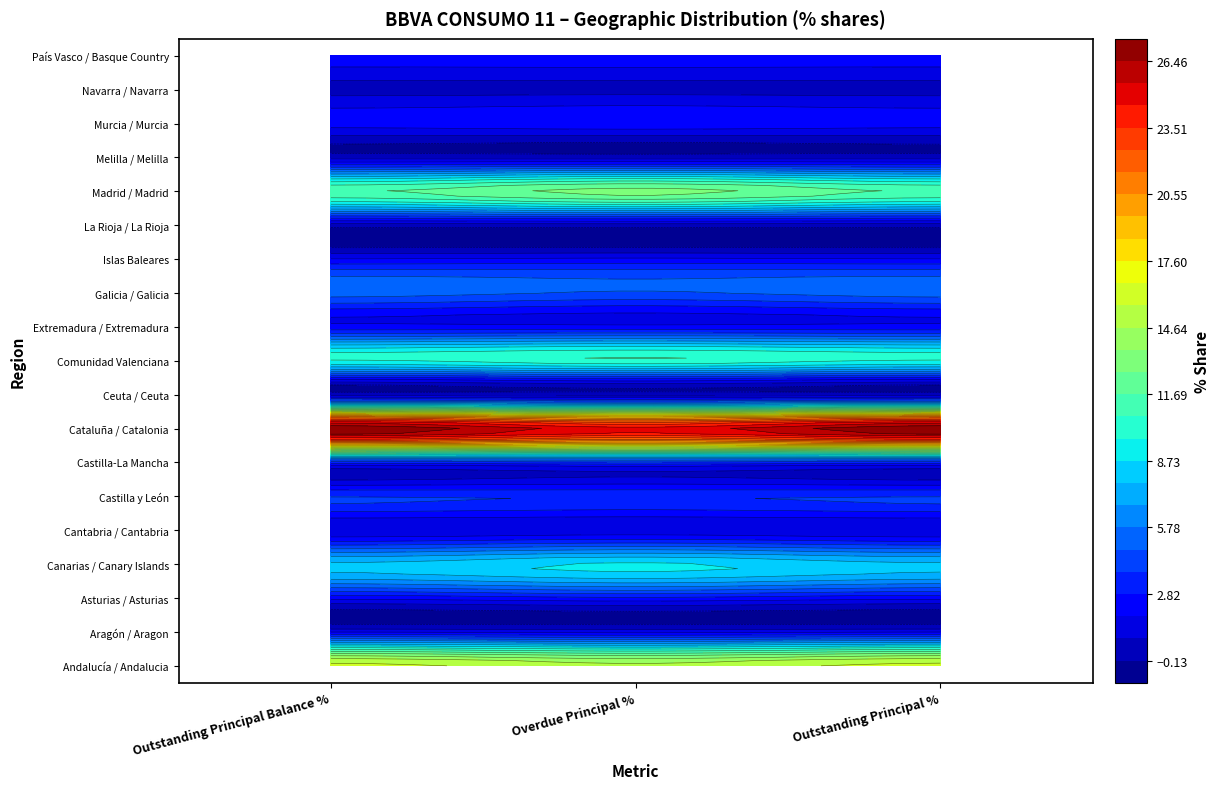

List the labels in order of Extremadura / Extremadura value, largest first.

0, 2, 1